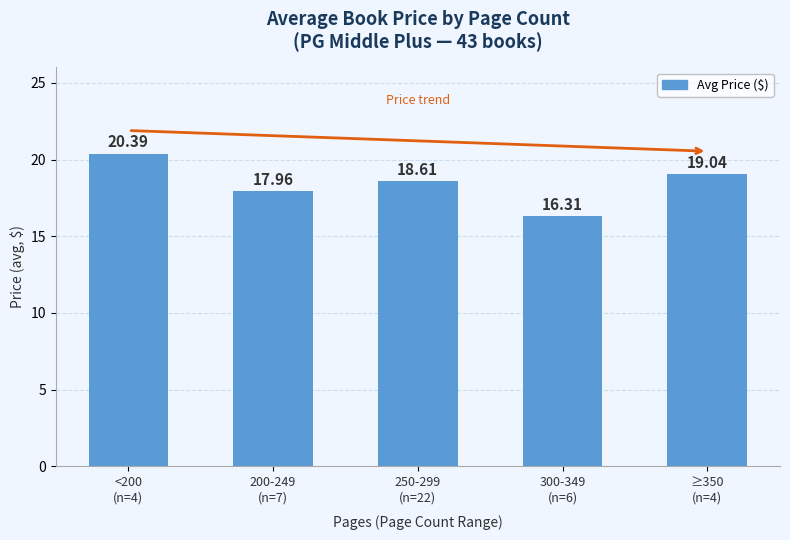

Rank the categories by value from lowest to highest.

300-349
(n=6), 200-249
(n=7), 250-299
(n=22), ≥350
(n=4), <200
(n=4)